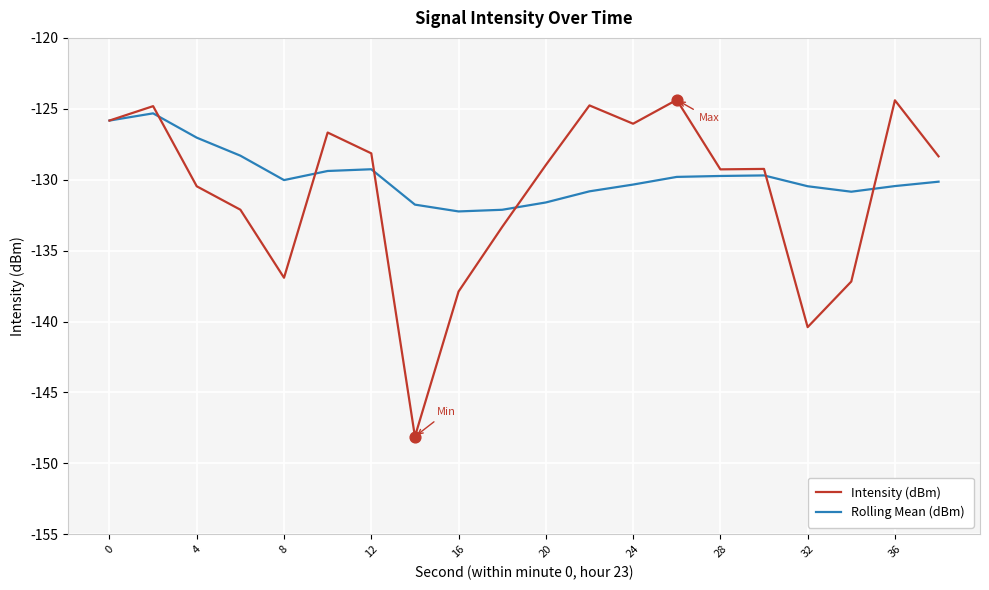

What is the lowest value of the Rolling Mean (dBm) series?

-132.2